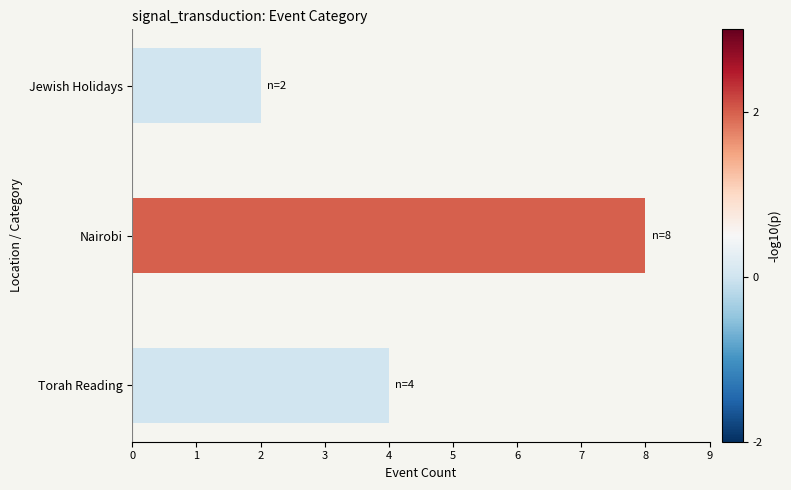

Reading top to bottom, what are all the values shown in this chart?

2	8	4